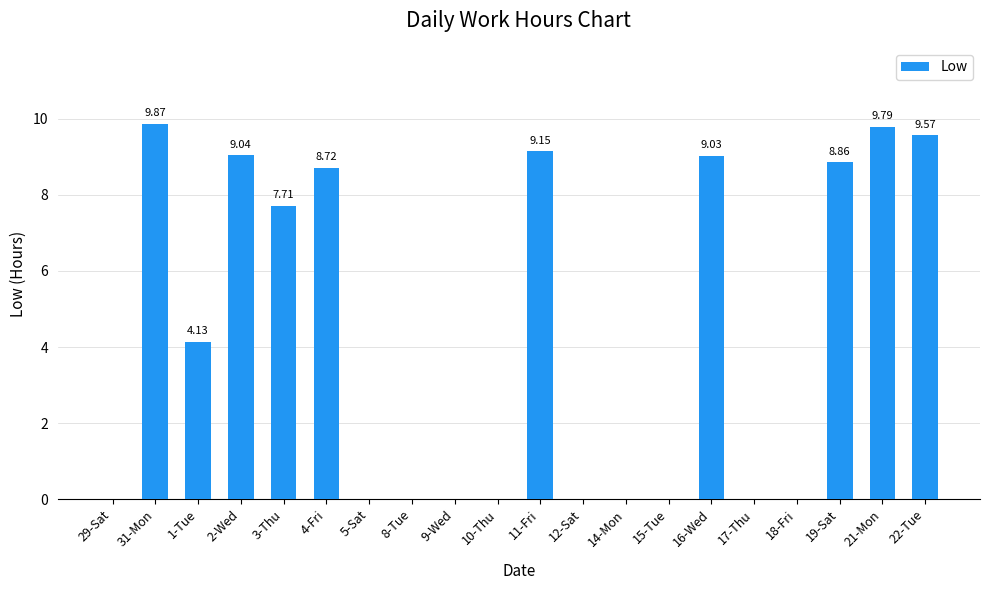

At which label does the data first exceed 4?

31-Mon